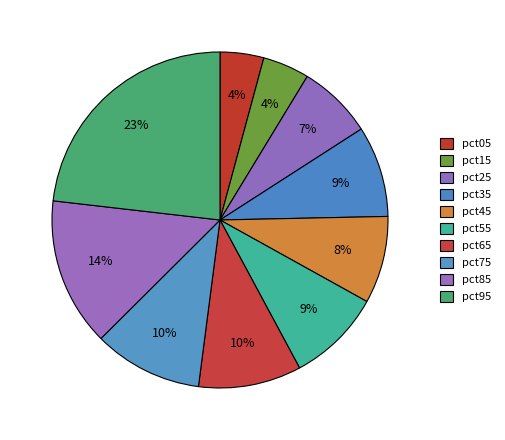

To the nearest percent, what percentage of the pie is pct25?

7%